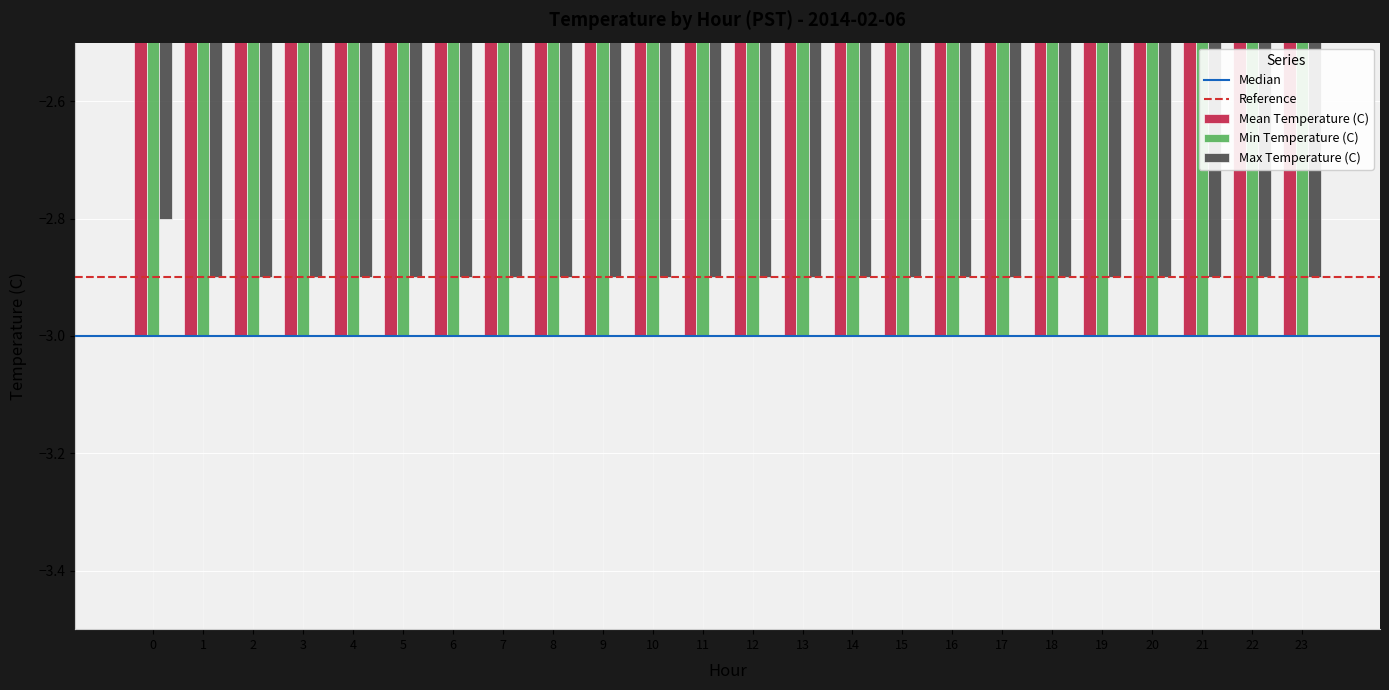

Which series has the largest range (max minus min)?

Max Temperature (C)